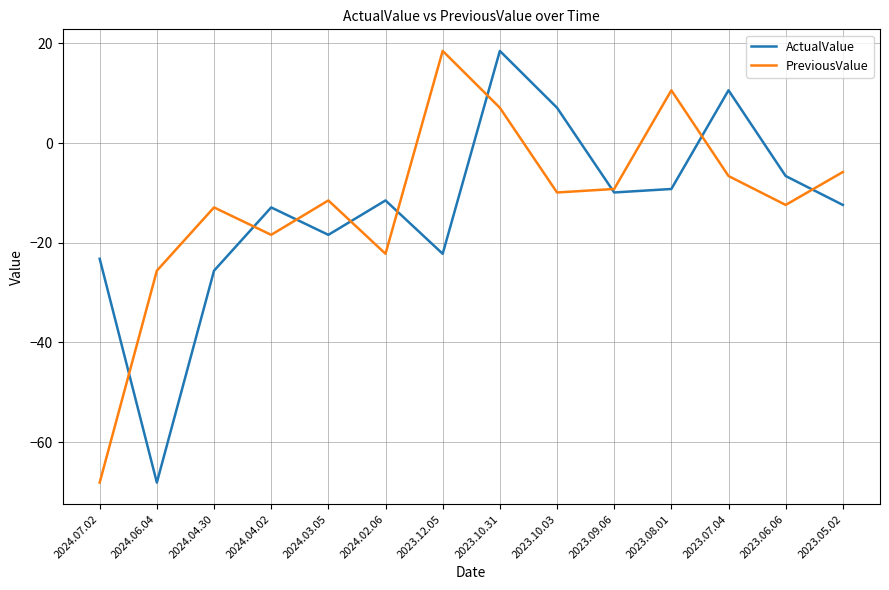

Reading left to right, transcribe all the data shown in this chart.

ActualValue: 2024.07.02=-23.2	2024.06.04=-68.1	2024.04.30=-25.6	2024.04.02=-12.9	2024.03.05=-18.4	2024.02.06=-11.5	2023.12.05=-22.2	2023.10.31=18.5	2023.10.03=7.1	2023.09.06=-9.9	2023.08.01=-9.2	2023.07.04=10.6	2023.06.06=-6.6	2023.05.02=-12.4
PreviousValue: 2024.07.02=-68.1	2024.06.04=-25.6	2024.04.30=-12.9	2024.04.02=-18.4	2024.03.05=-11.5	2024.02.06=-22.2	2023.12.05=18.5	2023.10.31=7.1	2023.10.03=-9.9	2023.09.06=-9.2	2023.08.01=10.6	2023.07.04=-6.6	2023.06.06=-12.4	2023.05.02=-5.8